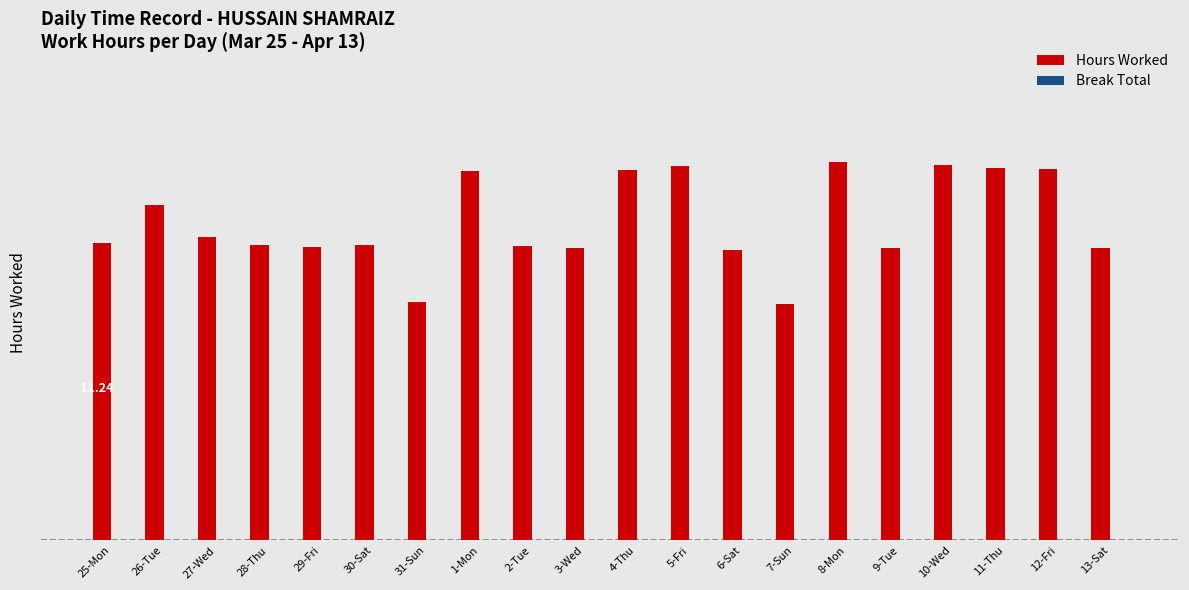

Does the chart contain any negative values?

No